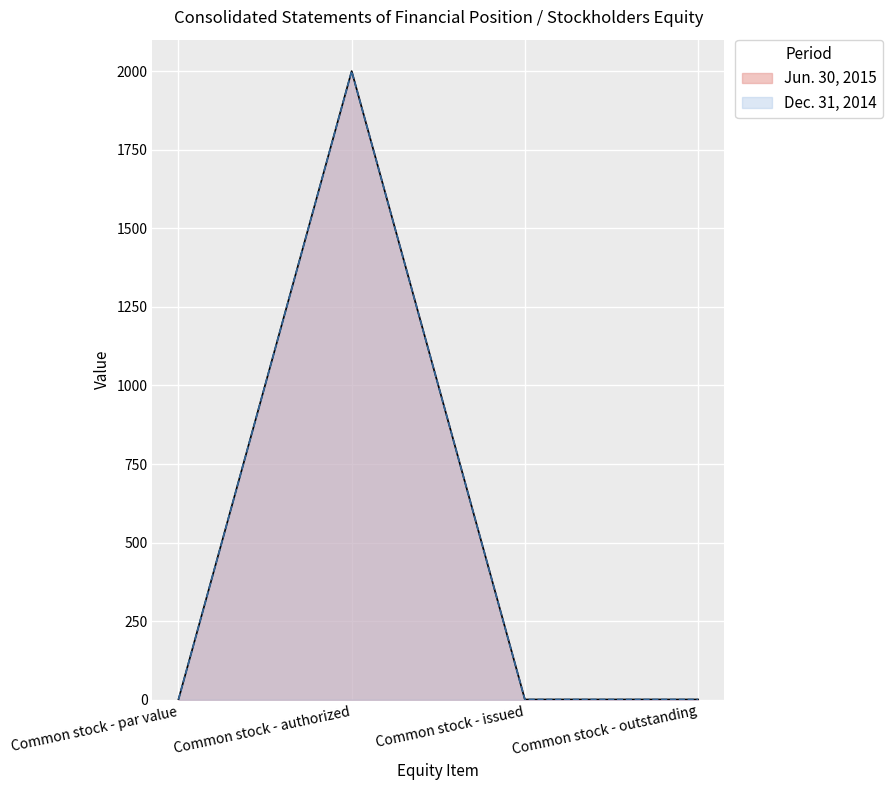

The Jun. 30, 2015 series shows 1238 at Common stock - authorized. True or false?

False